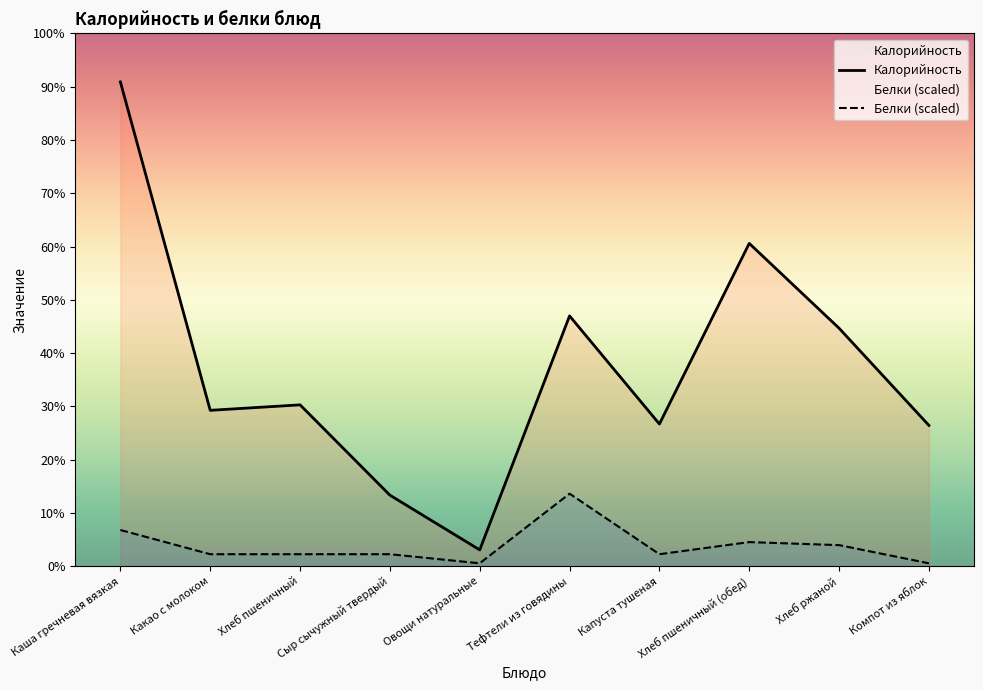

What is the sum of all Калорийность values?

1450.0